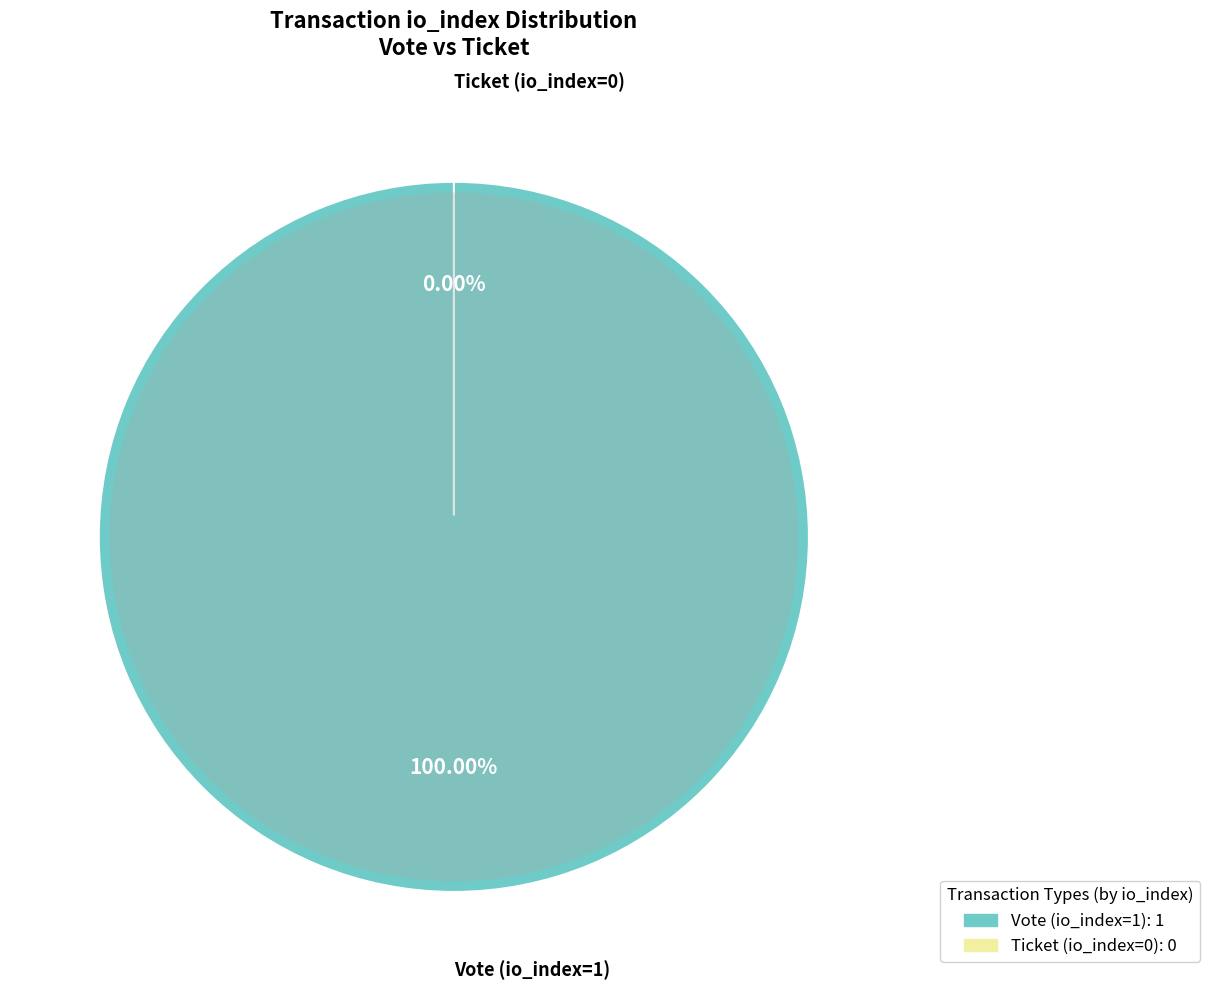

Combined, what portion of the pie is Vote (io_index=1) and Ticket (io_index=0)?

100.0%